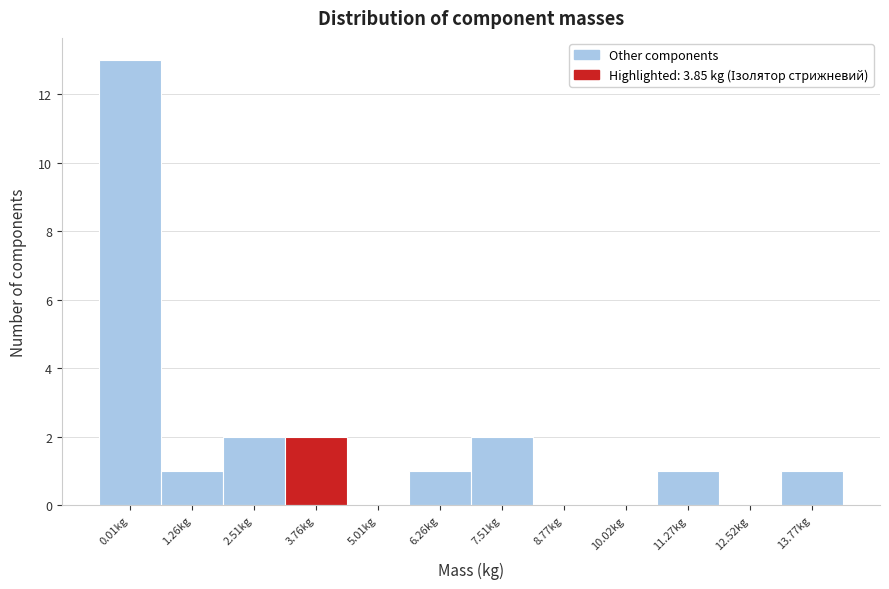

Reading left to right, list all the values displayed in this chart.

0.01kg=13	1.26kg=1	2.51kg=2	3.76kg=2	5.01kg=0	6.26kg=1	7.51kg=2	8.77kg=0	10.02kg=0	11.27kg=1	12.52kg=0	13.77kg=1